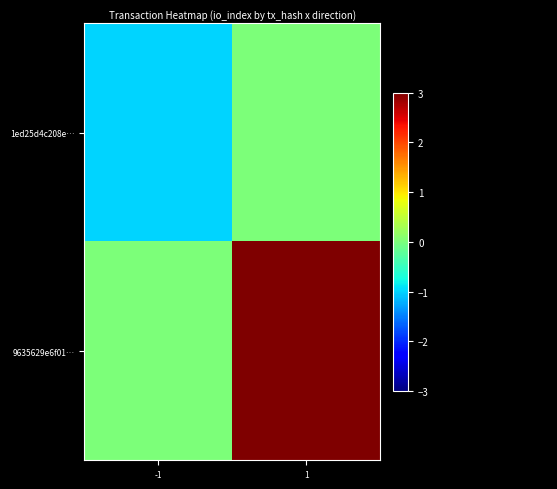

Reading left to right, list all the values displayed in this chart.

1ed25d4c208e…: -1=-1	1=0
9635629e6f01…: -1=0	1=3